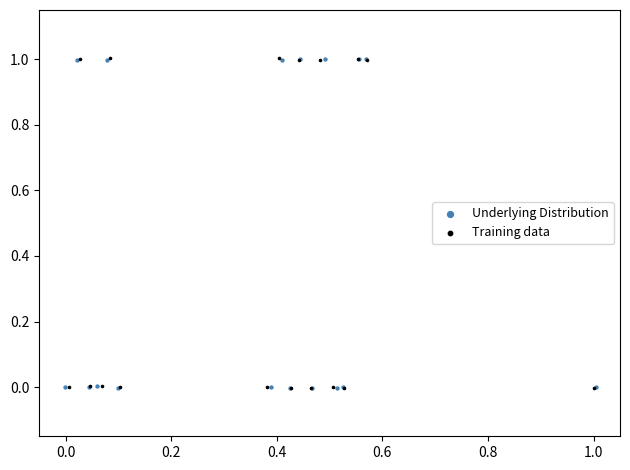

What are all the series names shown in the legend?

Underlying Distribution, Training data